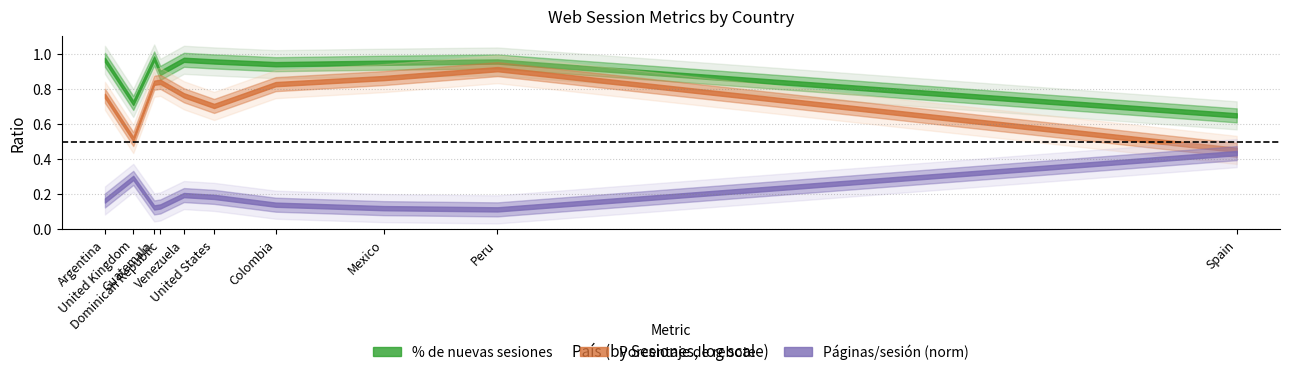

What is the minimum value for Páginas/sesión (norm)?

0.1